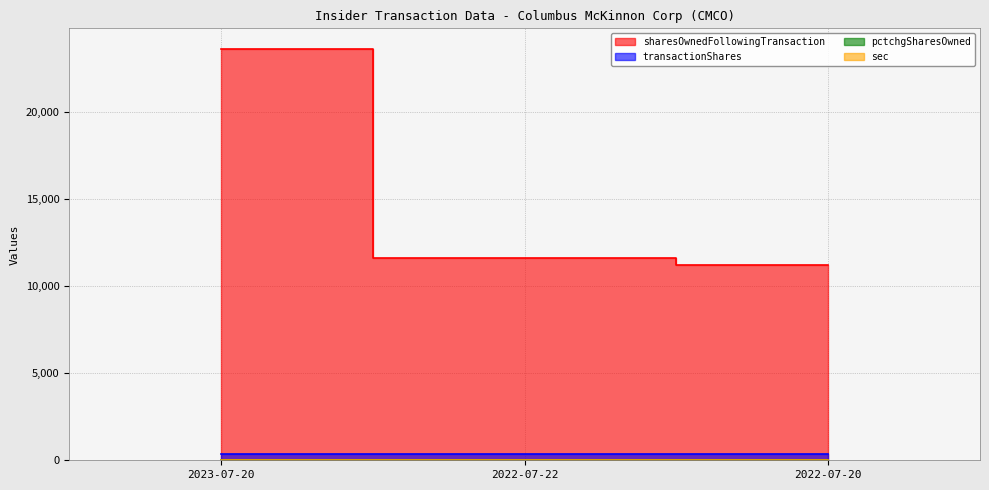

Reading right to left, extract all data points from this chart.

sharesOwnedFollowingTransaction: 11229	11611	23604
transactionShares: 379	382	382
pctchgSharesOwned: 3	3	2